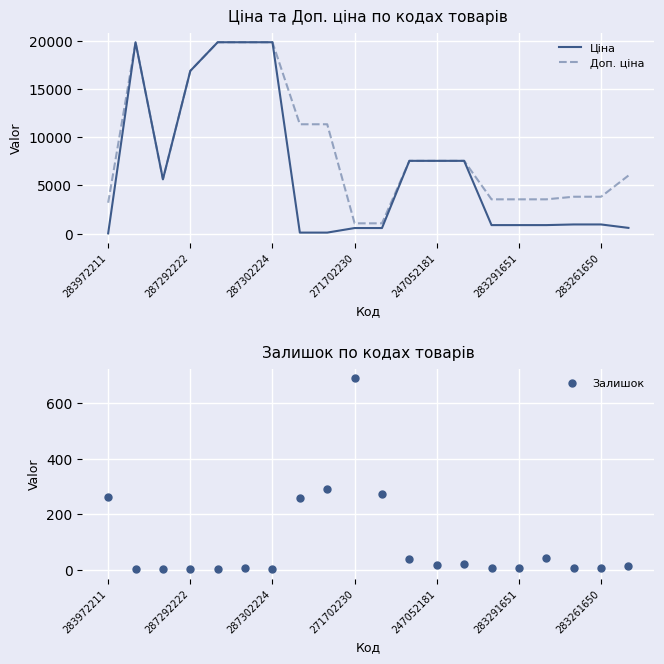

What is the difference between the maximum and second lowest values in the Доп. ціна series?

18756.6